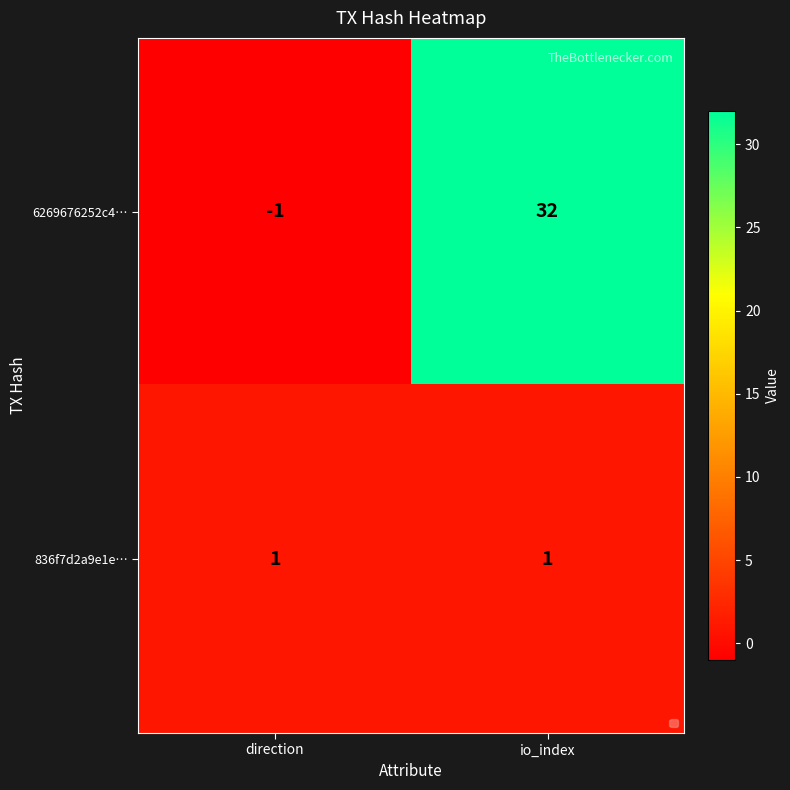

Reading left to right, transcribe all the data shown in this chart.

6269676252c4…: direction=-1	io_index=32
836f7d2a9e1e…: direction=1	io_index=1